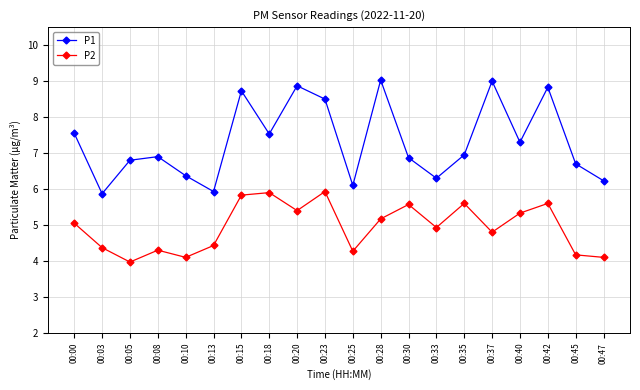

Rank the series by their average value, from lowest to highest.

P2, P1